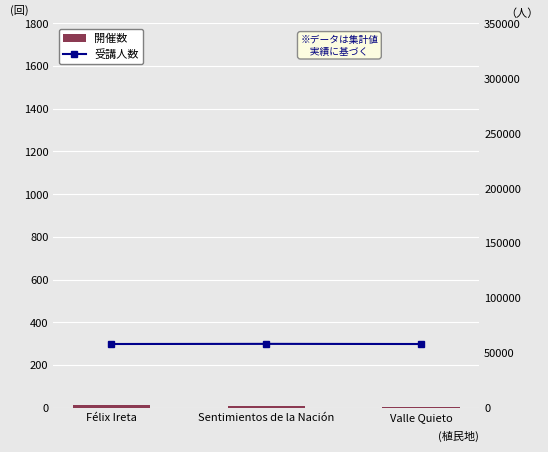

At how many categories does at least one series exceed 32761?

3